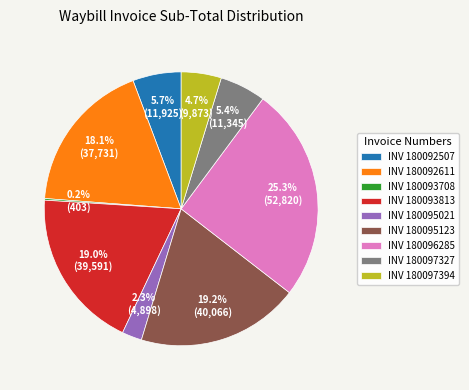

Which category has the biggest portion of the pie?

INV 180096285